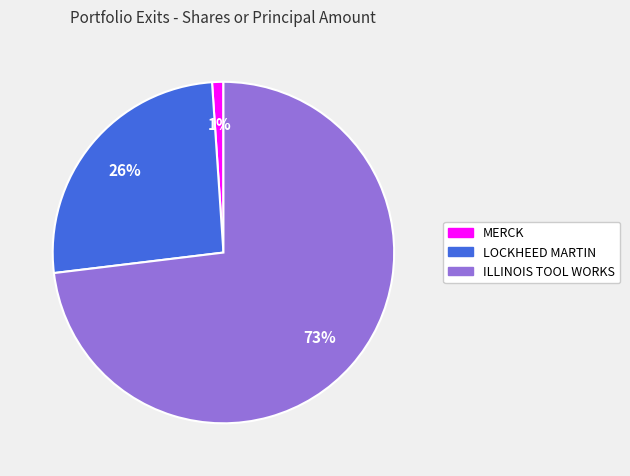

To the nearest percent, what is the average slice percentage?

33%